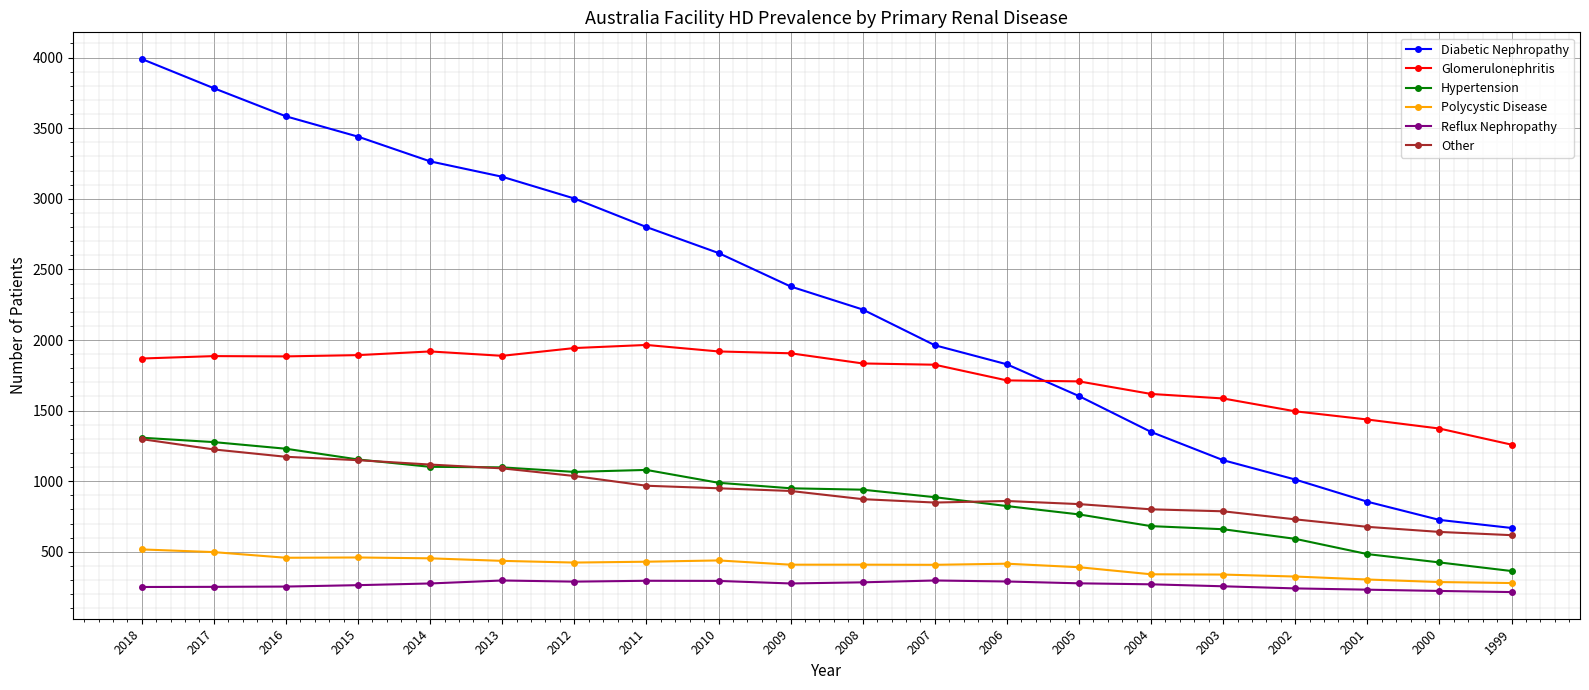

Read the Glomerulonephritis value at 2009.

1906